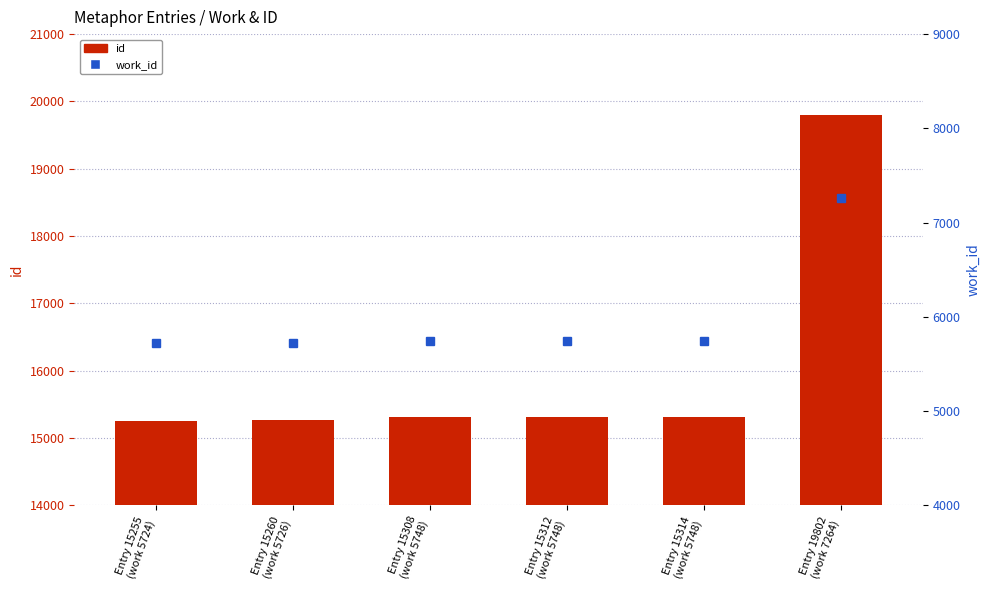

Rank the series by their average value, from lowest to highest.

work_id, id